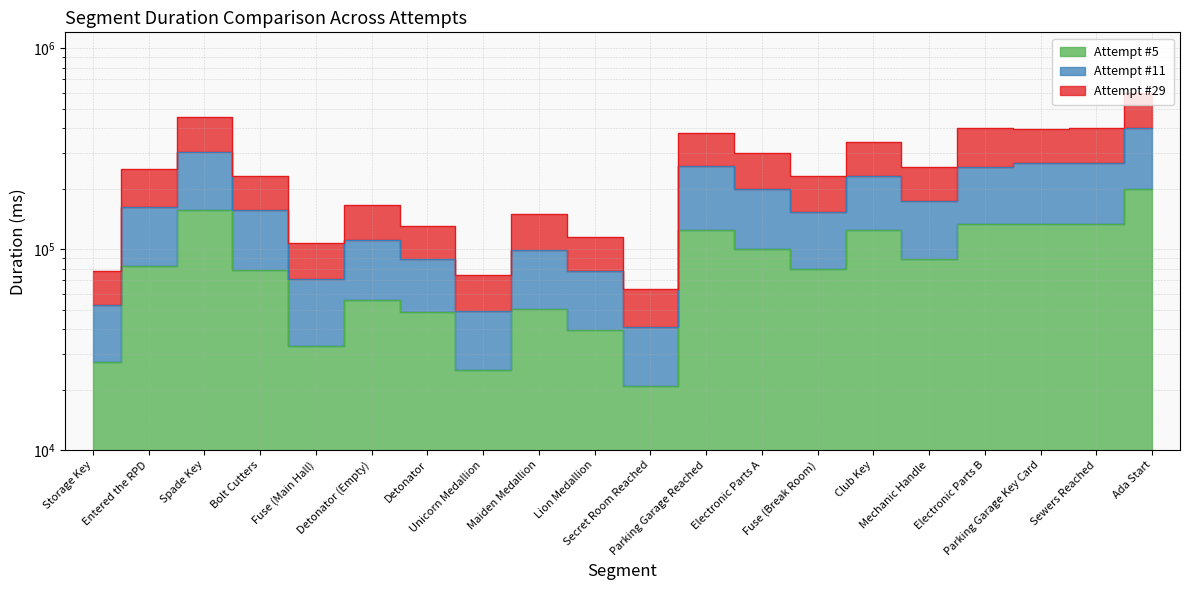

List the series in order of their peak value, lowest first.

Attempt #5, Attempt #11, Attempt #29